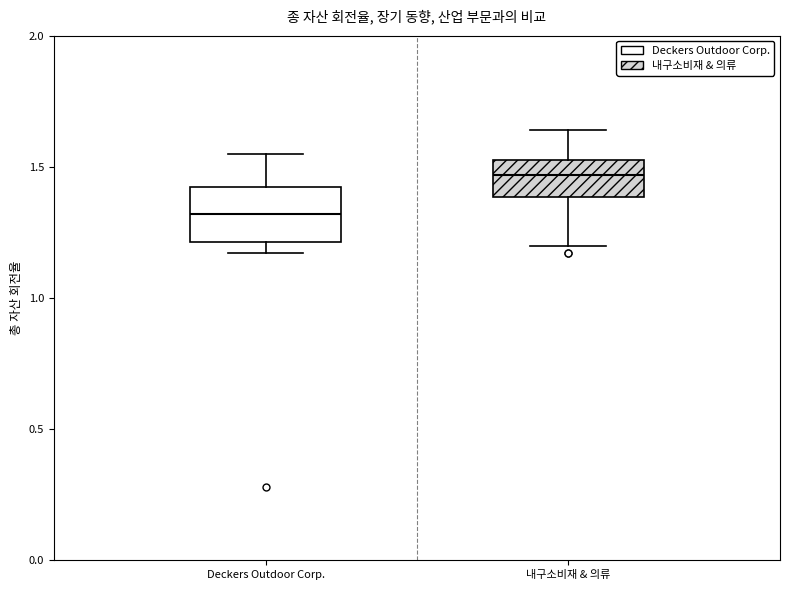

Reading left to right, transcribe this box plot: for each box, give where its median line is, the range the box spans, and where its two whiskers end, as read against the y-axis. The values are not printed on the chart, so give them approximately, as read against the axis.

Deckers Outdoor Corp.: median 1.30, box 1.20 to 1.45, whiskers 1.15 to 1.55
내구소비재 & 의류: median 1.45, box 1.40 to 1.55, whiskers 1.20 to 1.65